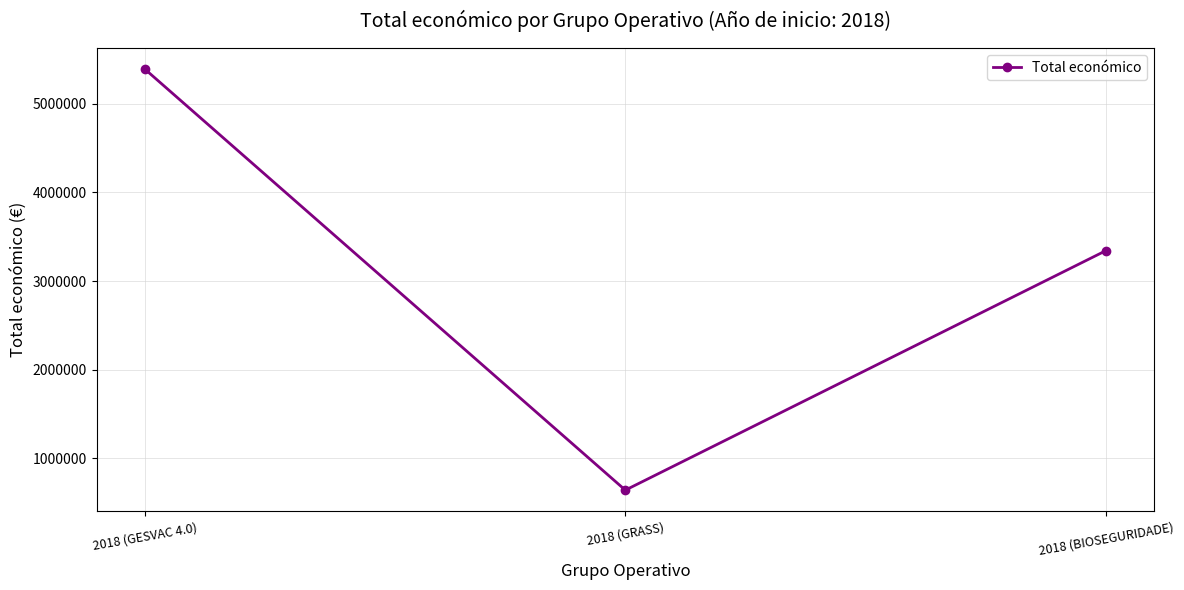

What is the difference between the maximum and second lowest values?

2048346